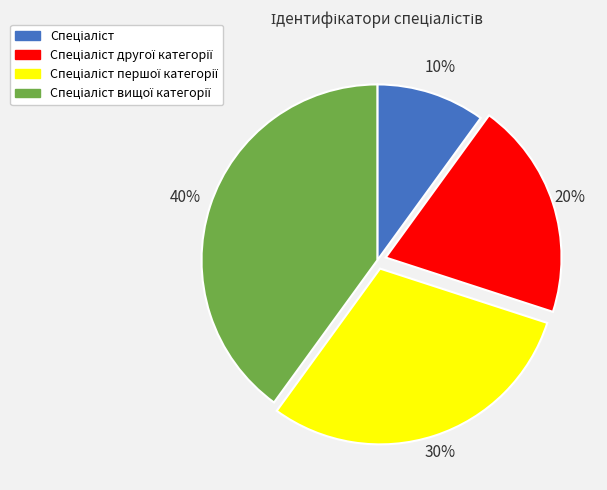

Is there a majority slice in this chart?

No